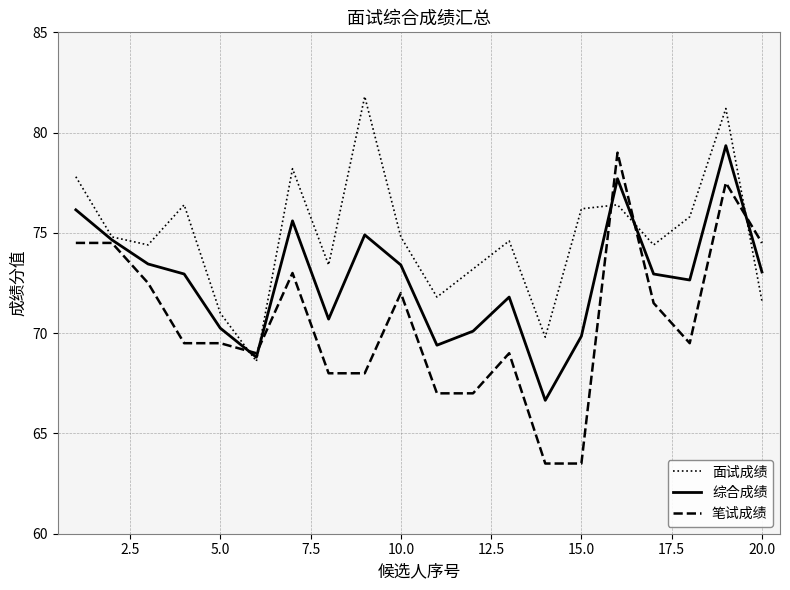

Which series has the largest total across all categories?

面试成绩